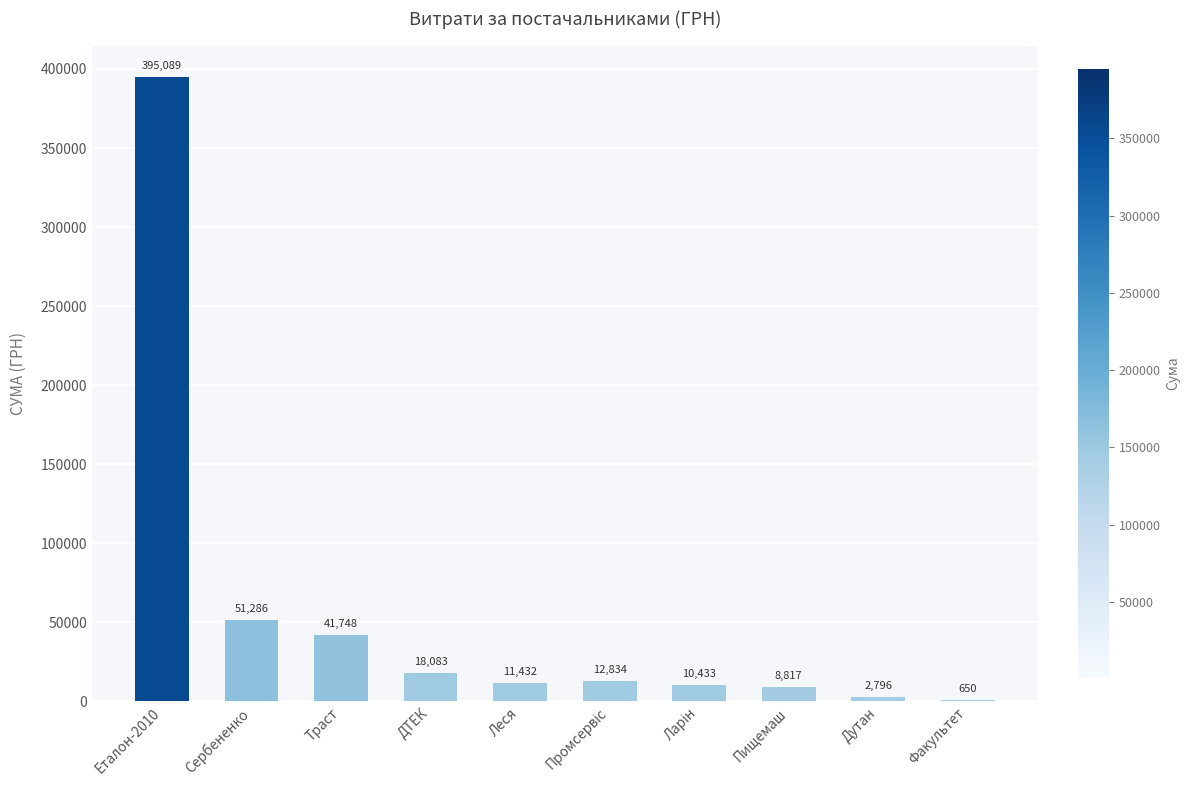

At which label is the value closest to 197869?

Сербененко